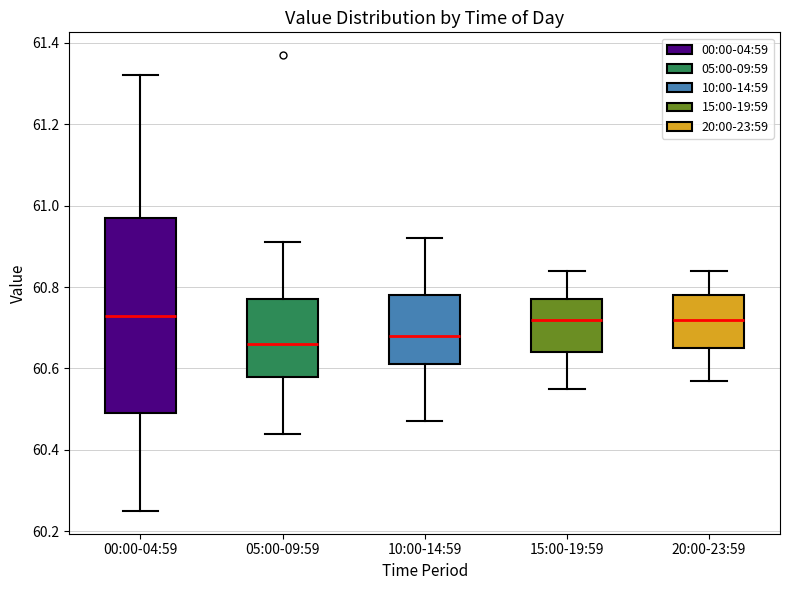

Comparing the boxes themselves (not the whiskers), which one is the tallest?

00:00-04:59